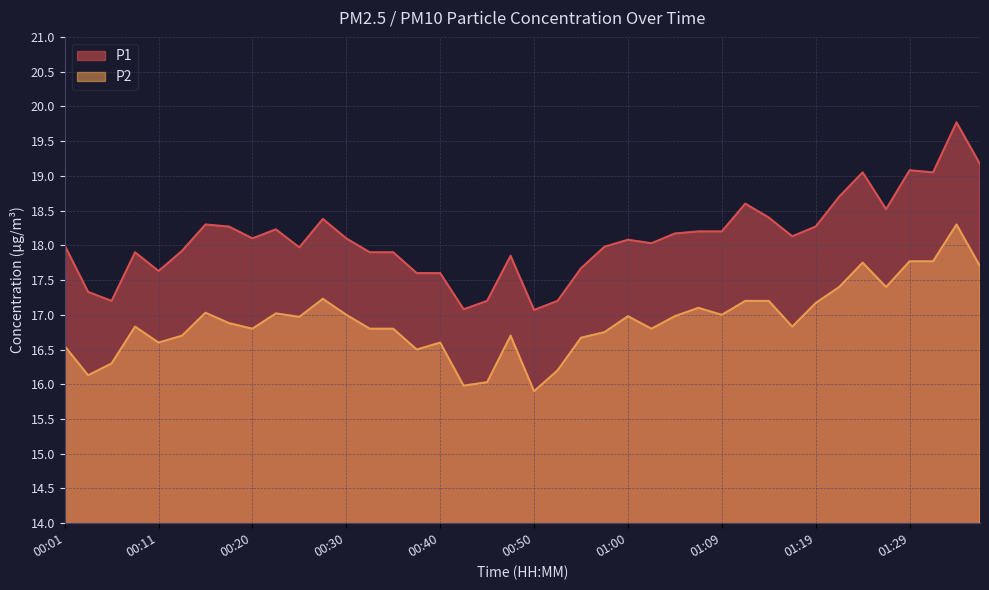

What is the minimum value for P1?

17.1